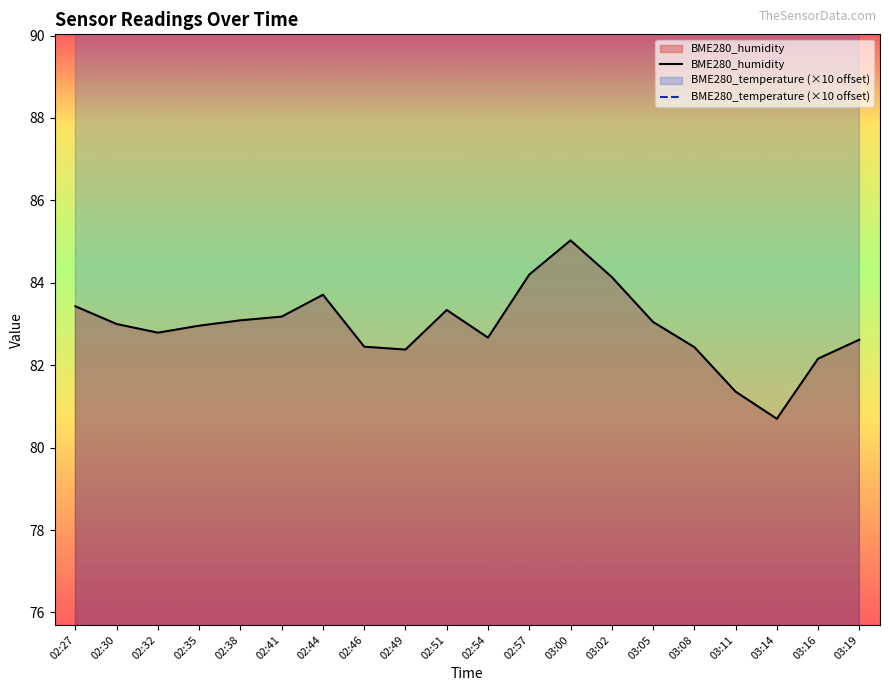

What is the sum of the BME280_humidity values at 03:19 and 02:44?

166.3